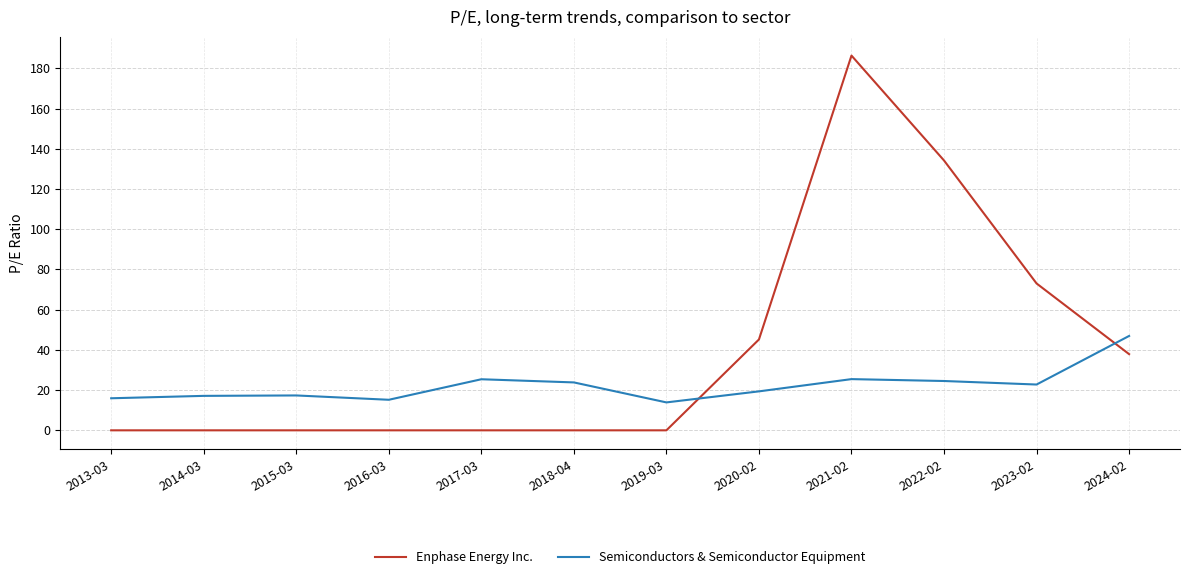

At which category is the sum across all series the highest?

2021-02